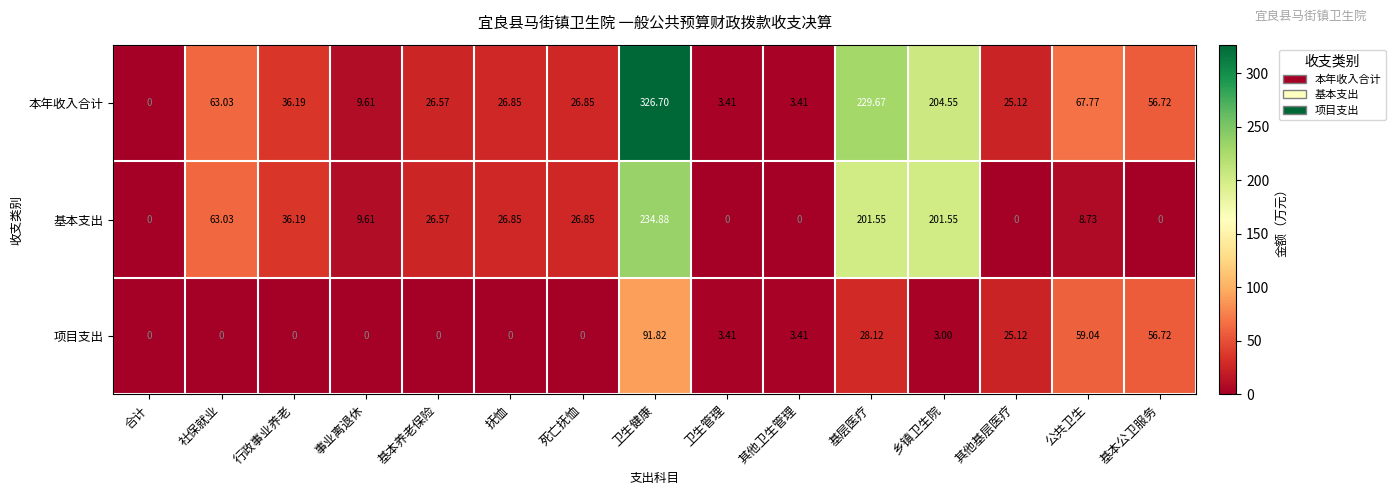

List the series in order of their overall mean, lowest first.

项目支出, 基本支出, 本年收入合计